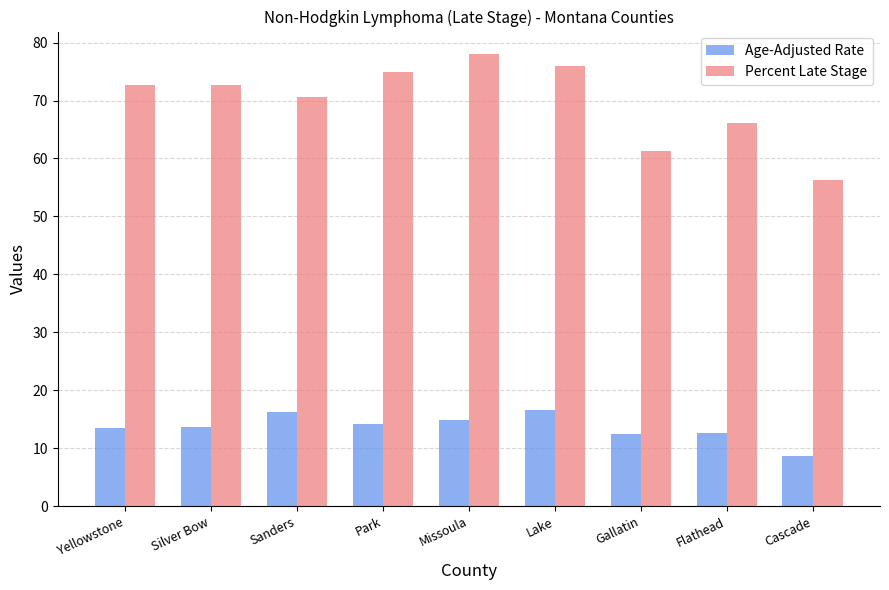

What is the sum of all Age-Adjusted Rate values?

122.4